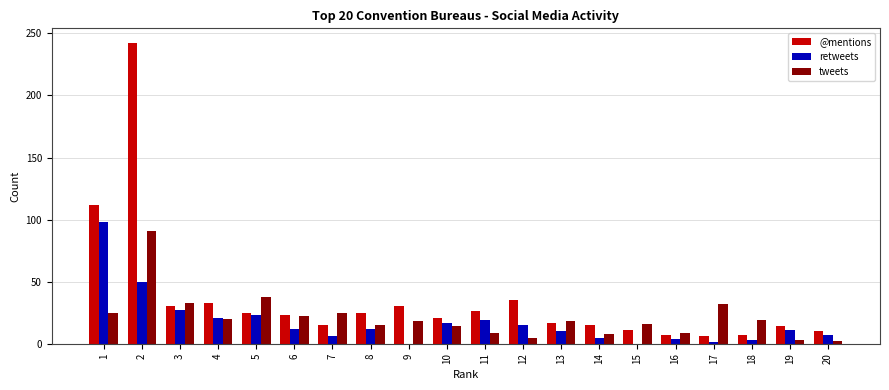

What is the sum of all retweets values?

341